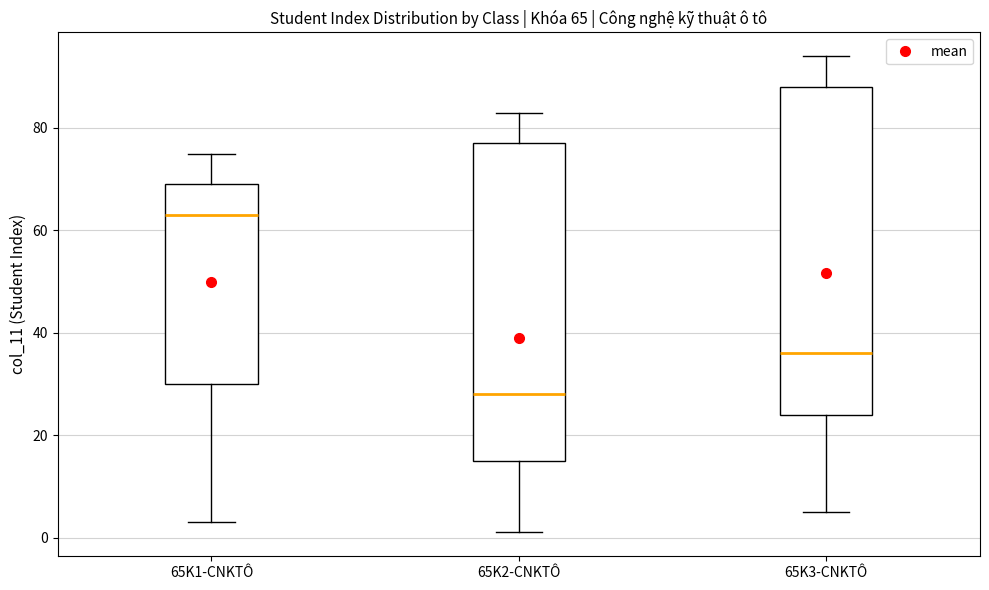

Which box is the tallest, from its lower edge to its upper edge?

65K3-CNKTÔ